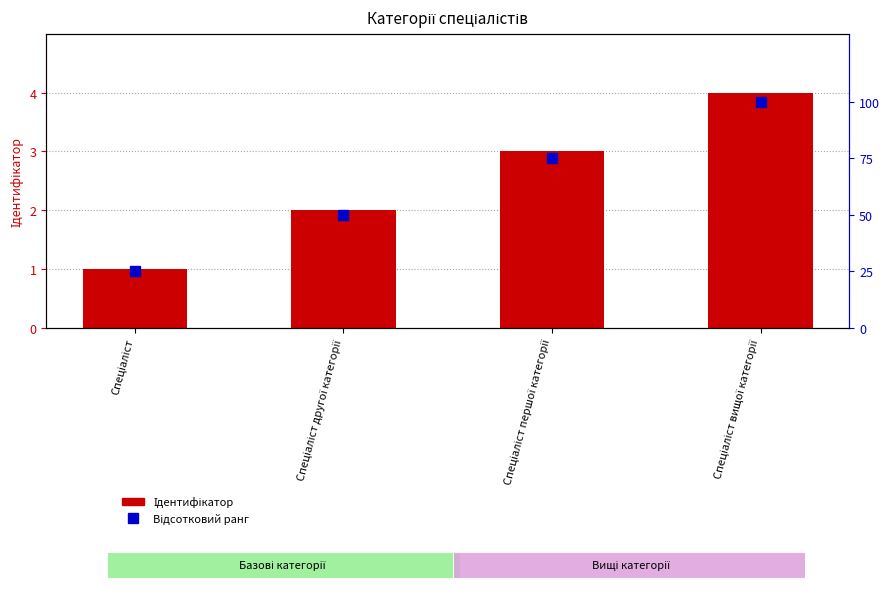

Which series has the largest total across all categories?

Відсотковий ранг